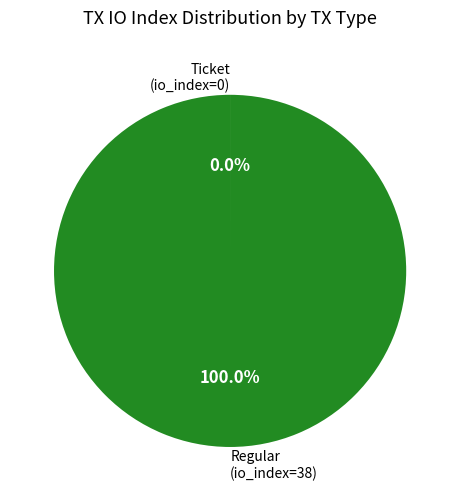

Which slice is the largest?

Regular (io_index=38)